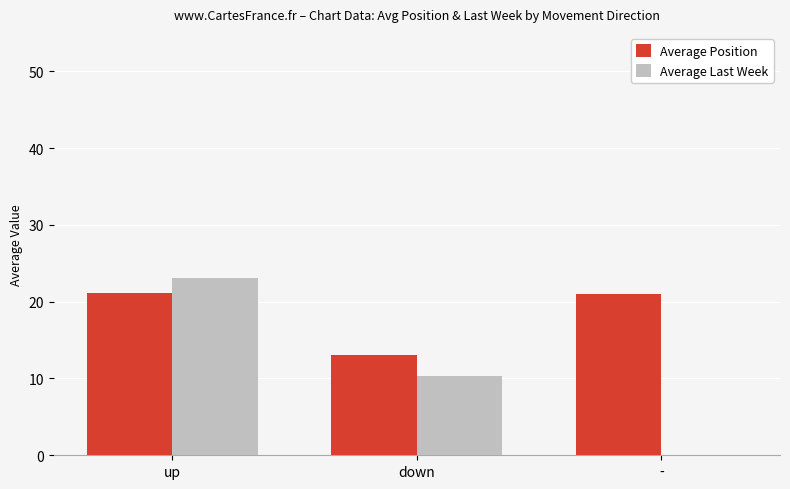

Are the bars horizontal?

No